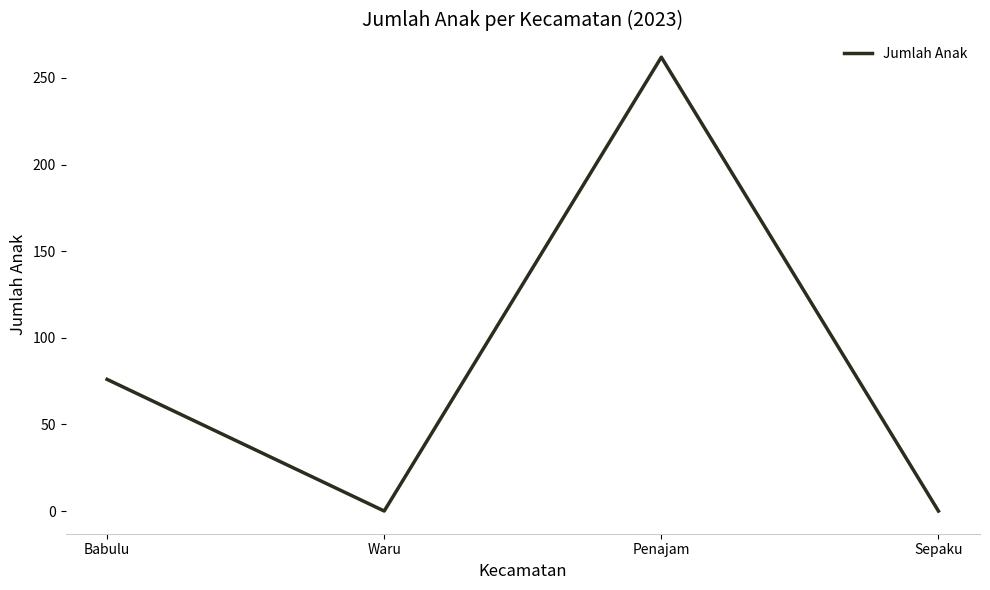

What is the sum of the values at Penajam and Sepaku?

262